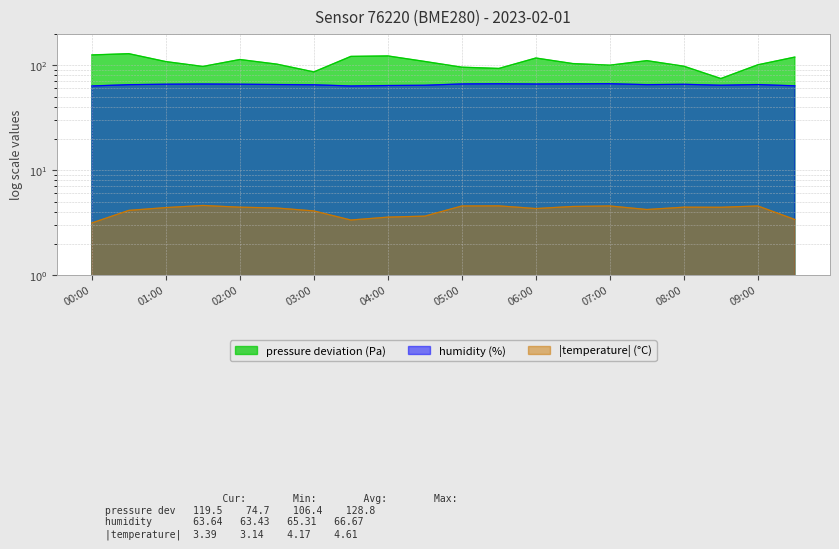

True or false: temperature and pressure cross at least once.

False